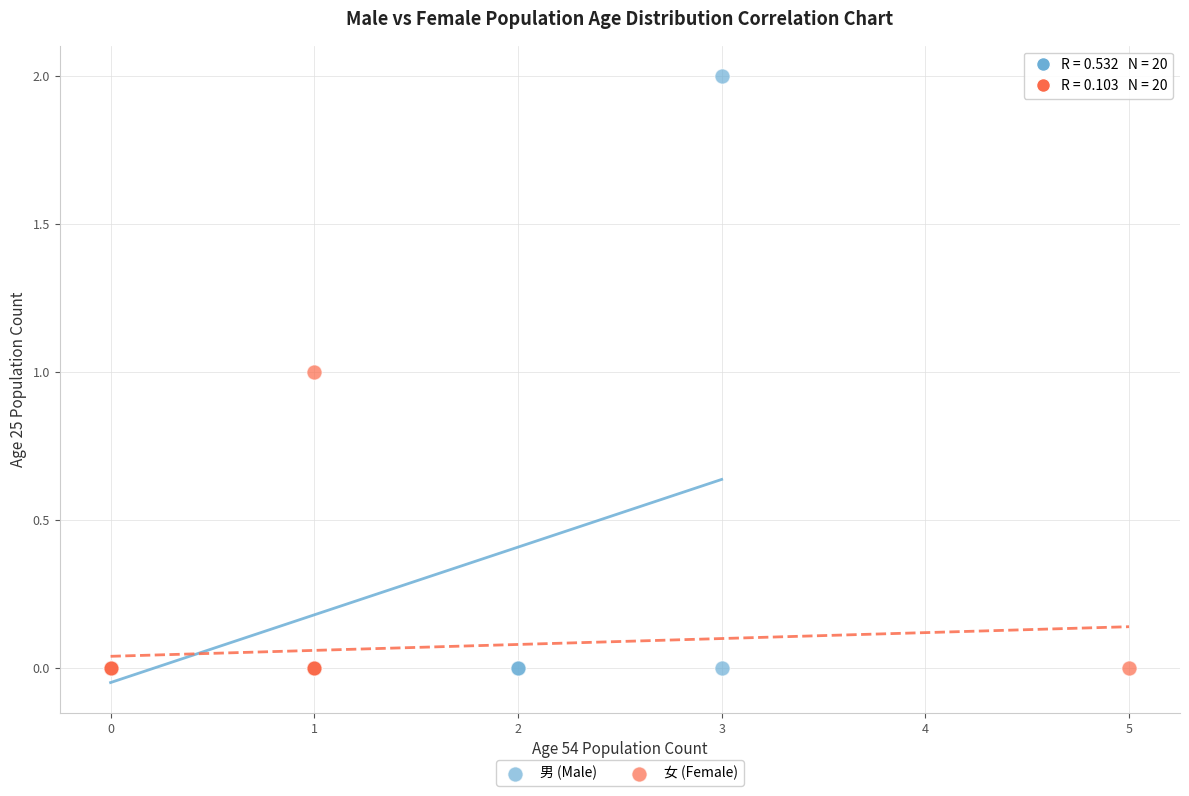

Which series reaches the maximum Y coordinate?

男 (Male)